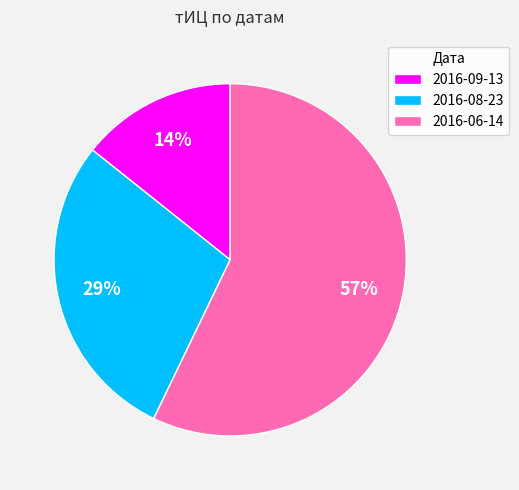

To the nearest percent, what is the combined percentage of 2016-08-23 and 2016-06-14?

86%